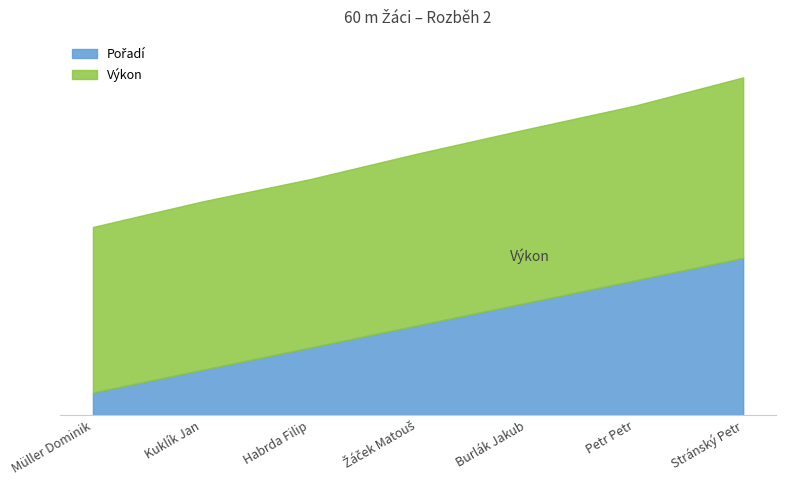

At which category does the chart reach its minimum across all series?

Müller Dominik